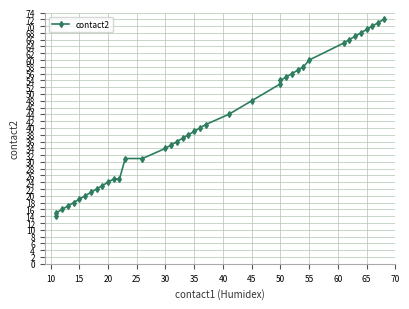

Is this an area chart (filled region under the line)?

No